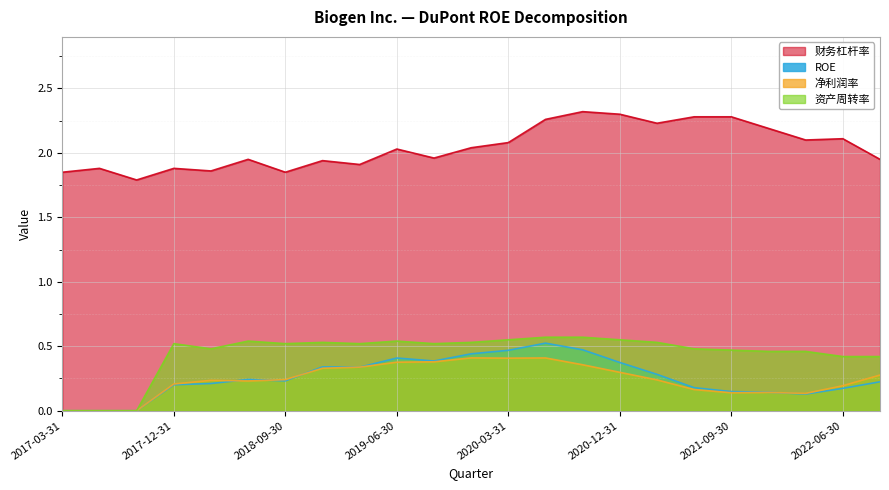

True or false: 资产周转率 and 财务杠杆率 cross at least once.

False